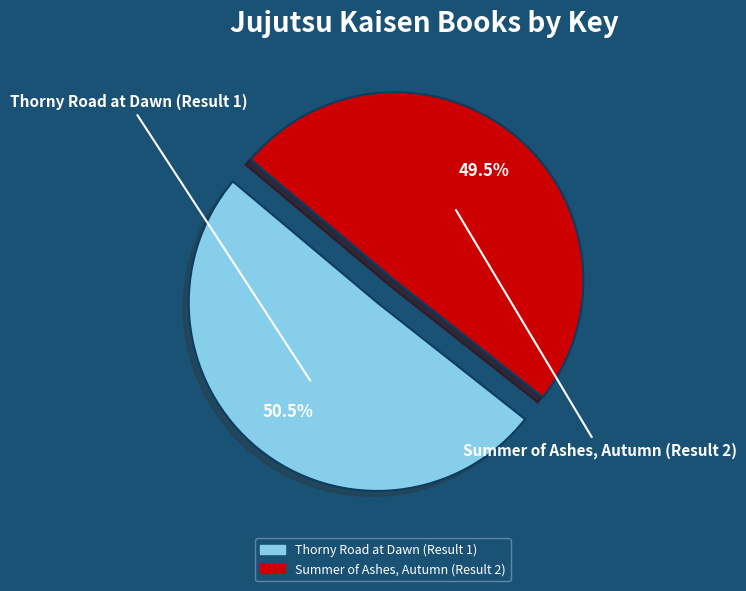

How many slices are in this pie chart?

2